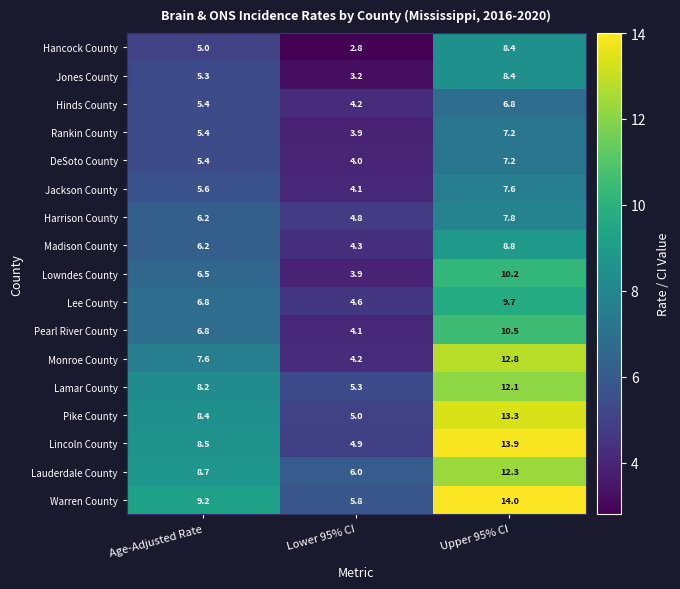

Which category has the lowest value across all series?

Lower 95% CI